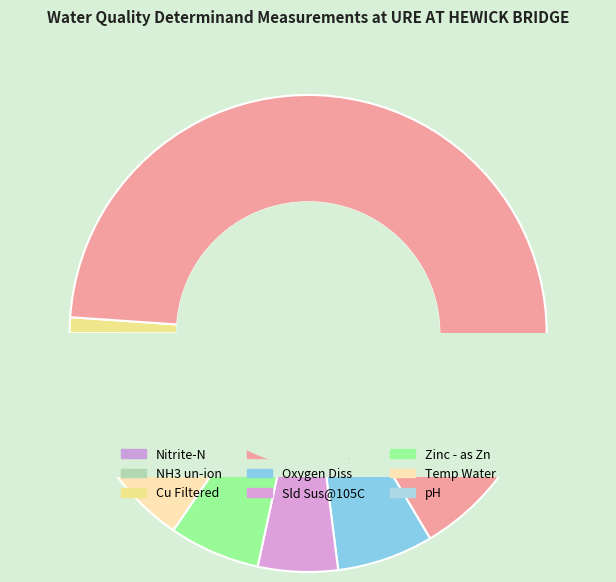

Is there a majority slice in this chart?

Yes